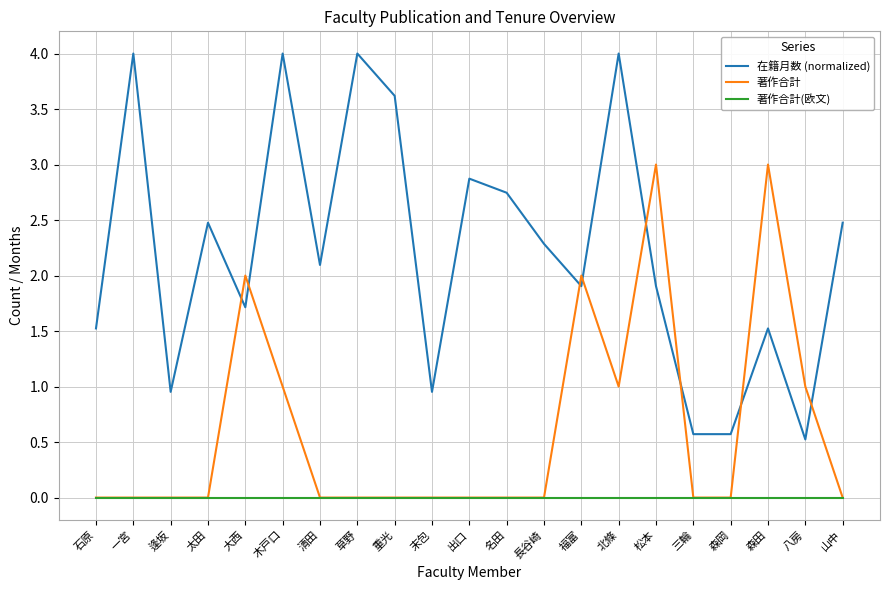

True or false: 著作合計(欧文) has a value of 0.0 at 逢坂.

True